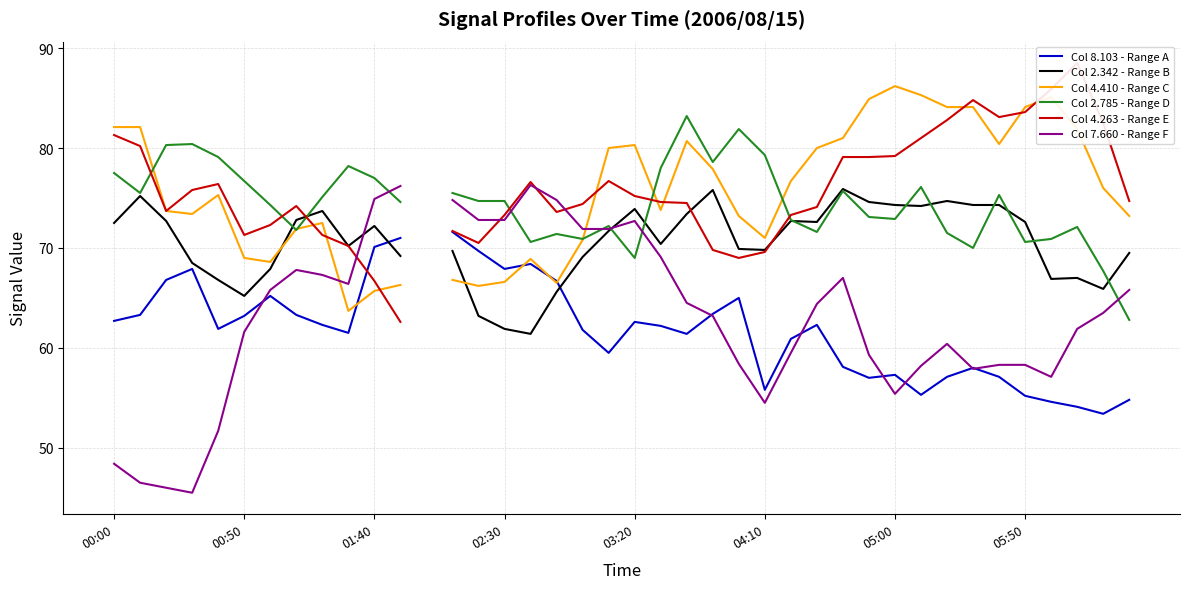

What is the spread (max minus min) of values at 00:00?

33.7